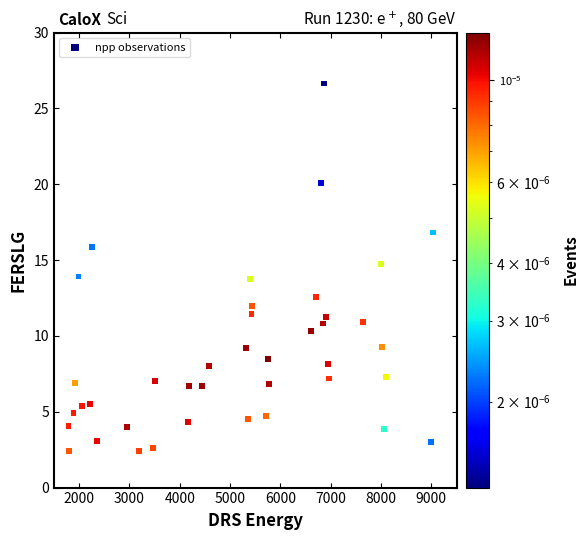

What is the range of Y values (max minus min)?

24.2